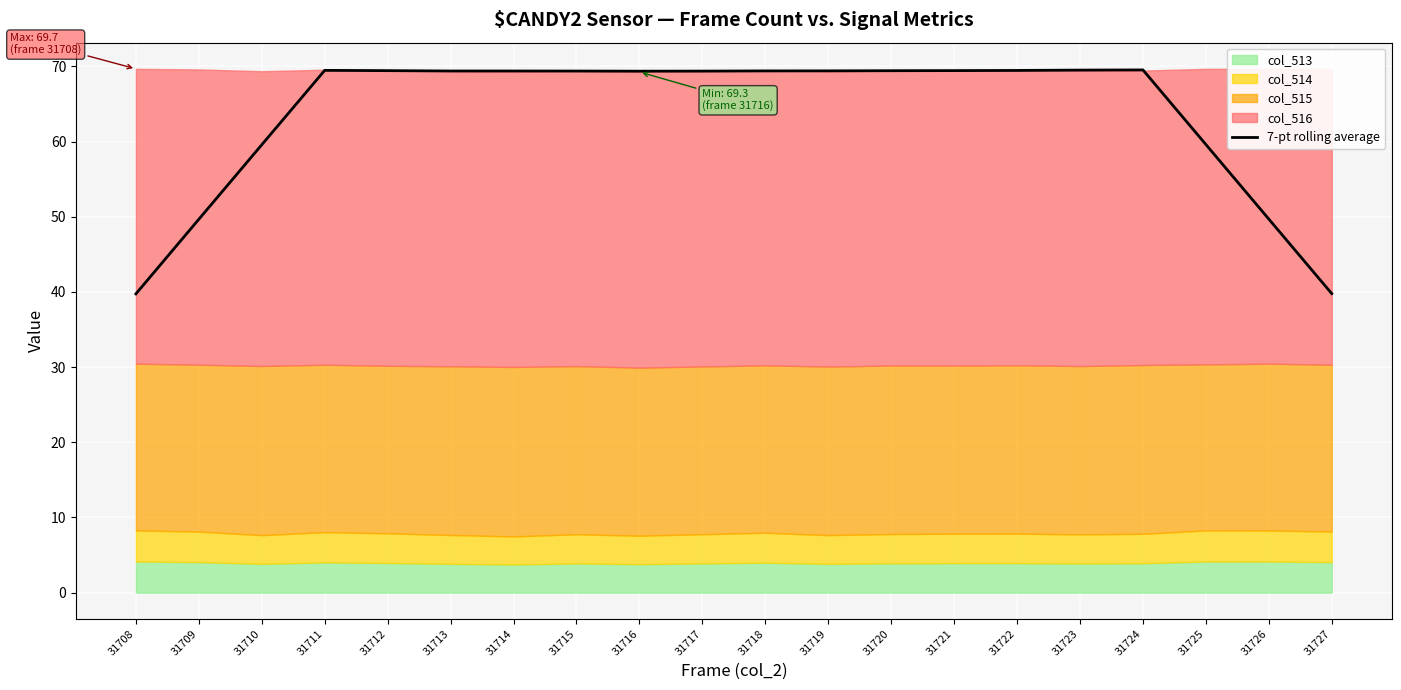

Read the value at 31710.

59.6